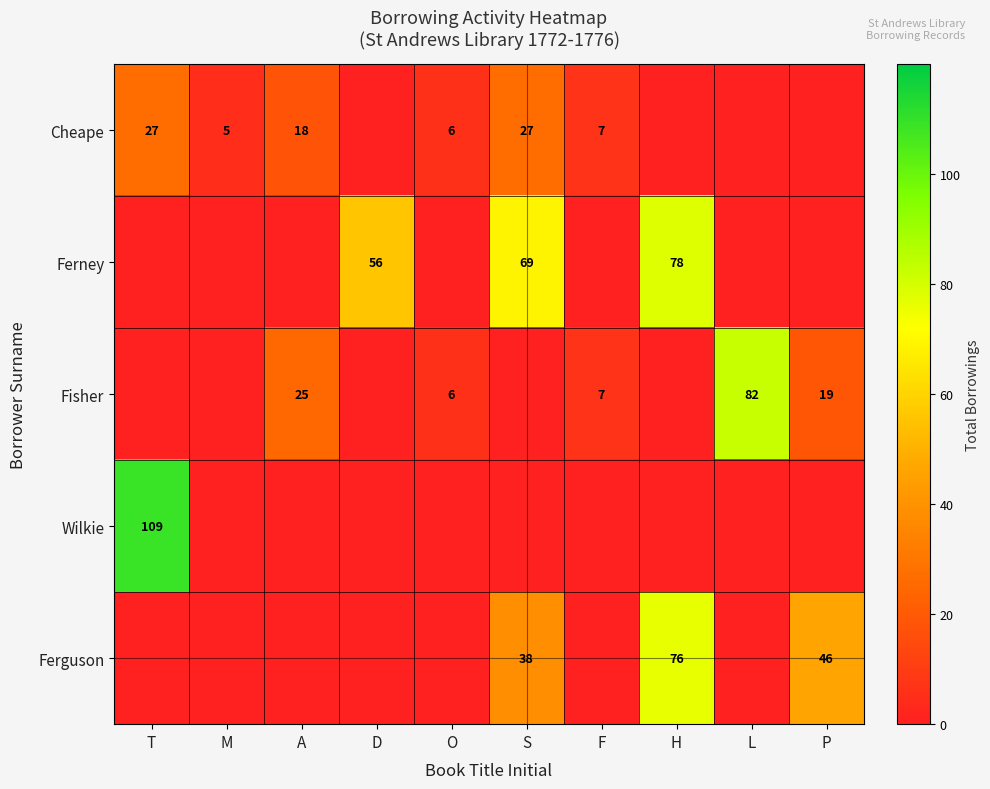

The value of Fisher at L is 146.3. True or false?

False